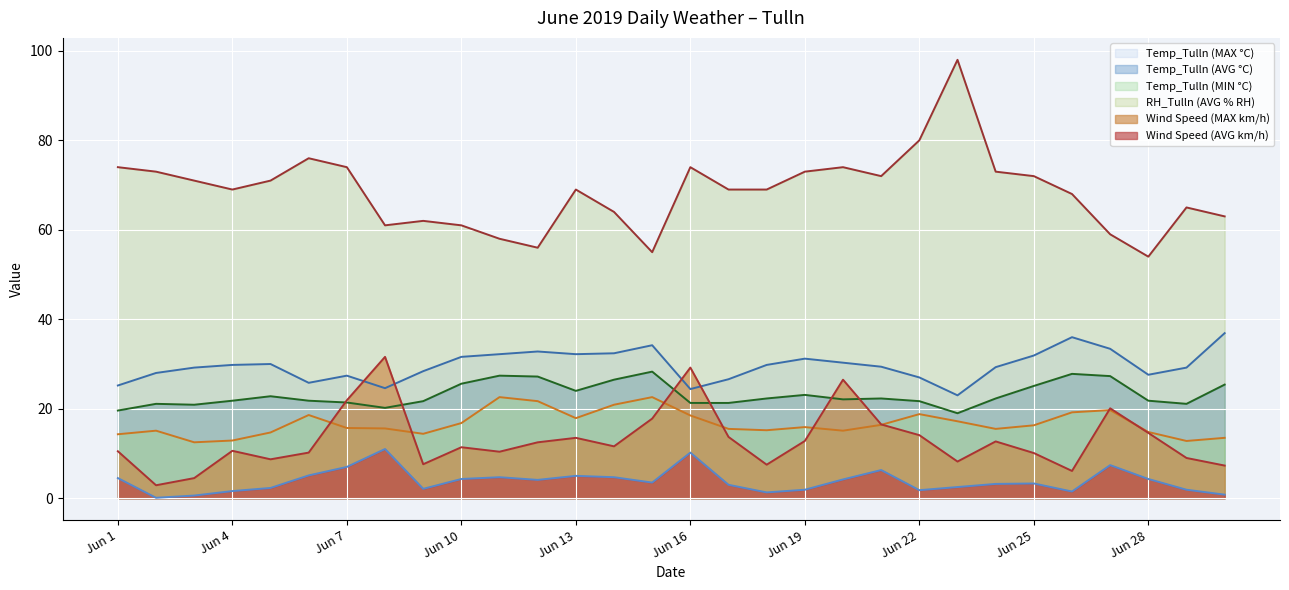

Read the Wind Speed (AVG km/h) value at Jun 15.

3.5